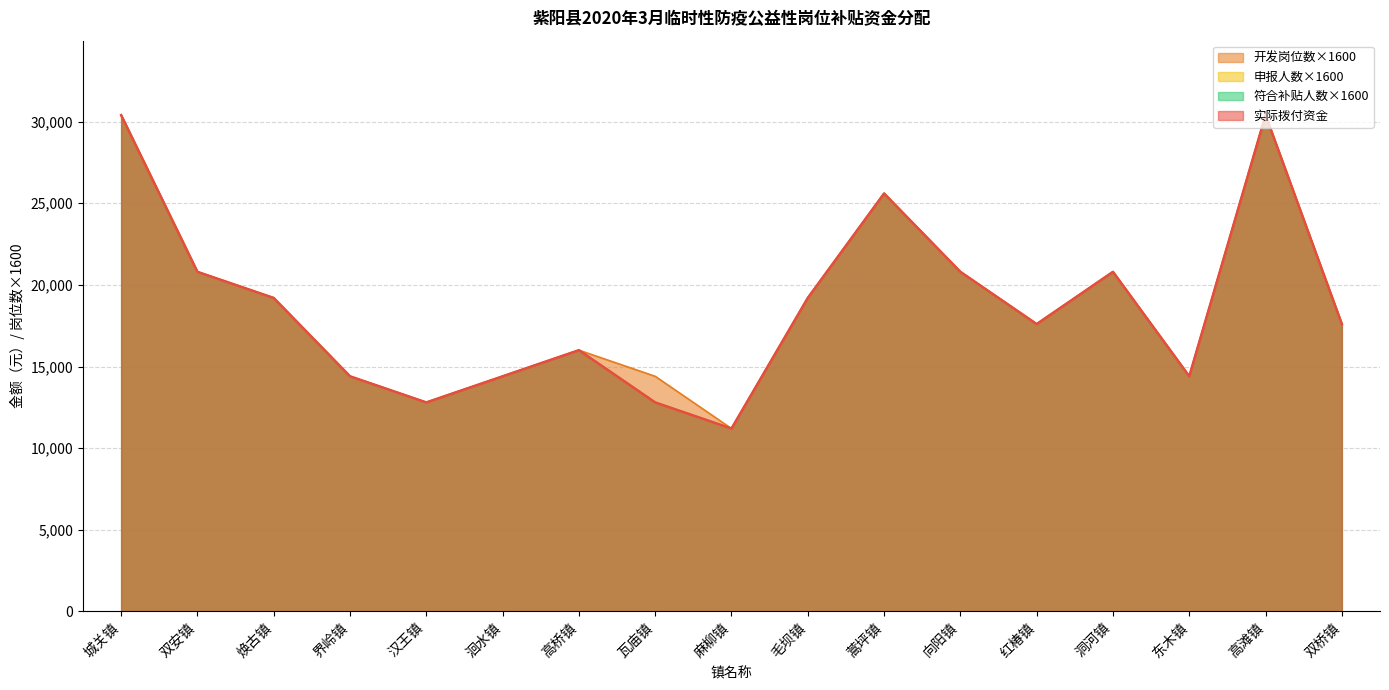

True or false: 符合补贴人数 and 开发岗位数 intersect in this chart.

False